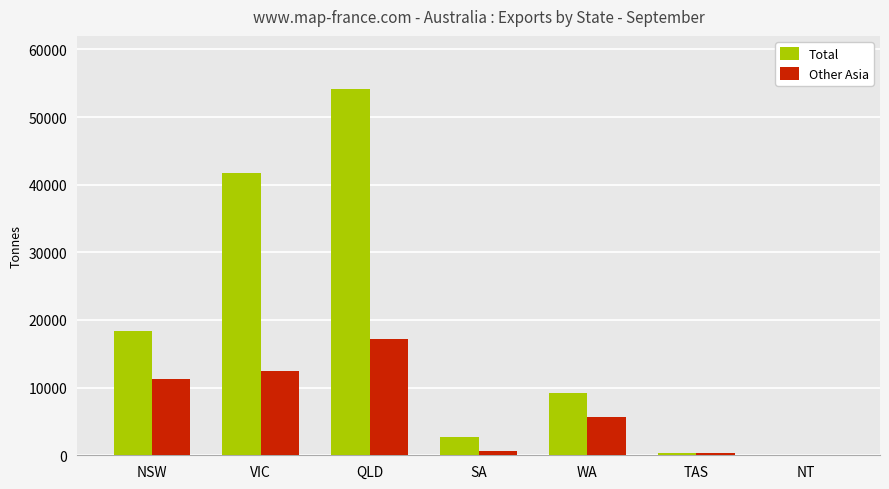

Reading left to right, what are all the values shown in this chart?

Total: 18437	41755	54167	2666	9194	396	38
Other Asia: 11346	12396	17170	665	5680	396	0